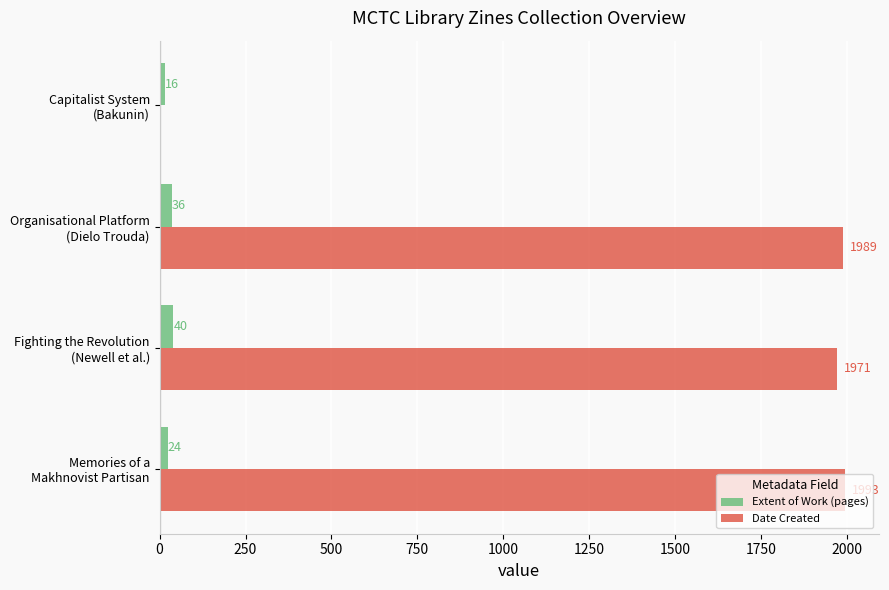

How many series are shown in this chart?

2